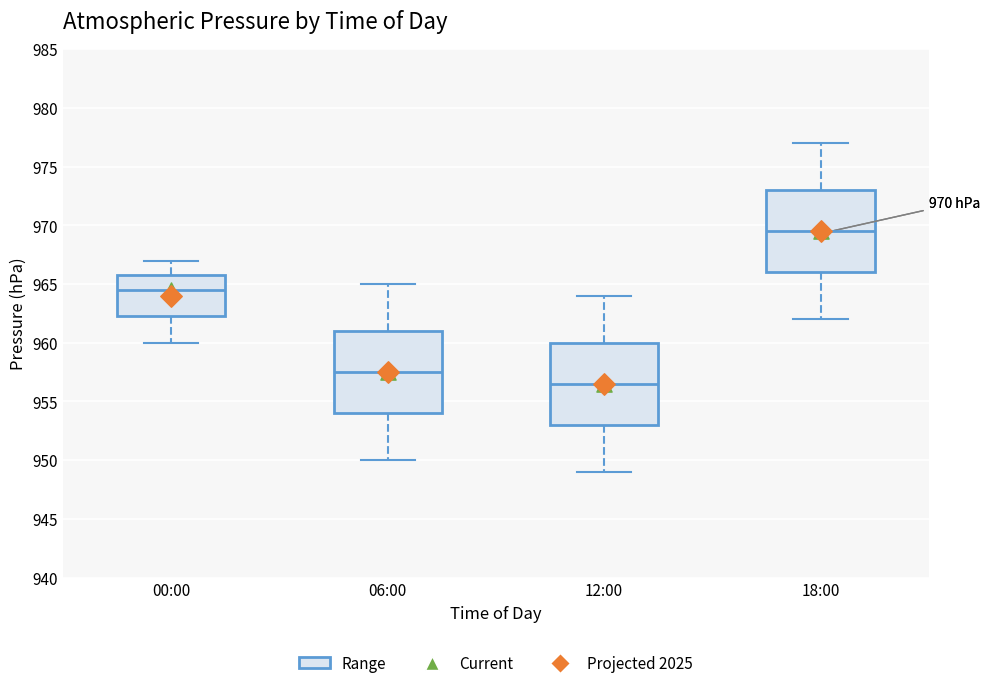

Which box has the lowest median line?

12:00